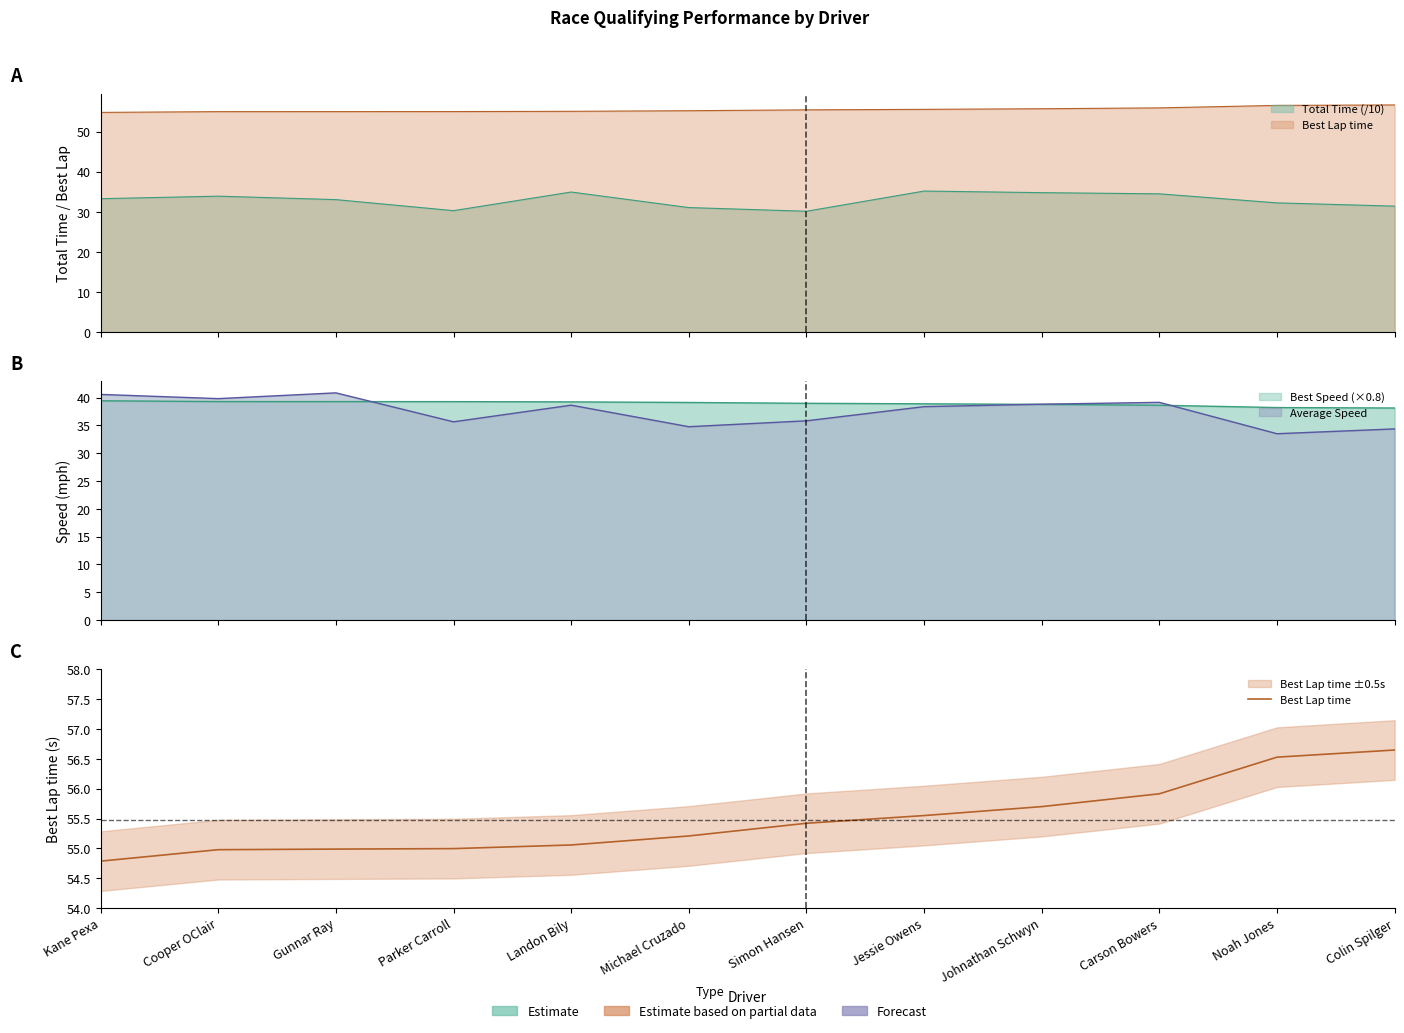

At which label does the data first exceed 55?

Landon Bily